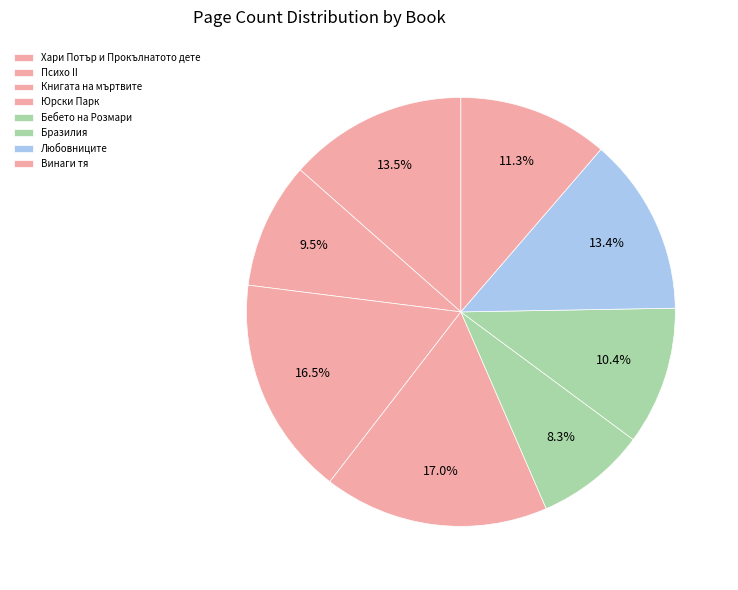

Count the number of slices in the pie.

8